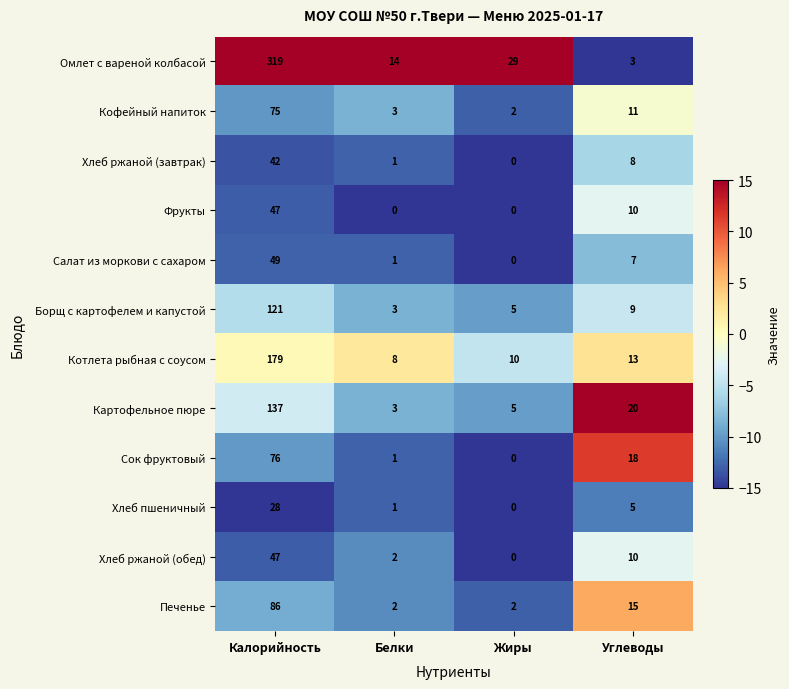

Which series changed the most between Жиры and Углеводы?

Омлет с вареной колбасой